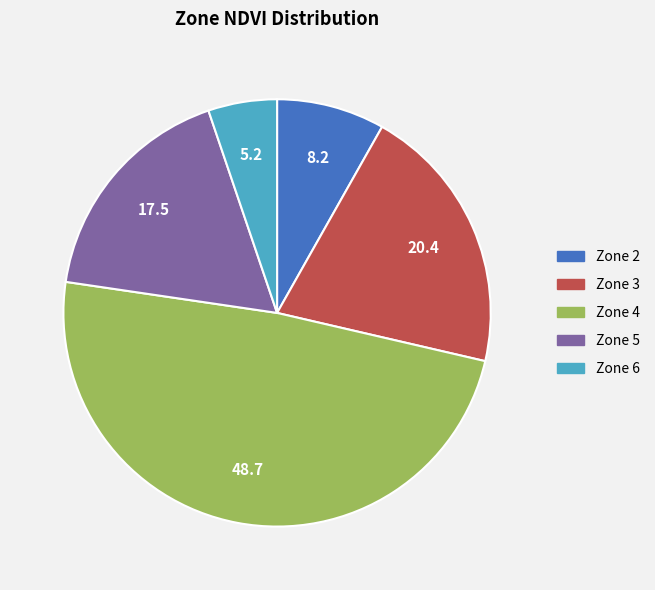

Is there a majority slice in this chart?

No